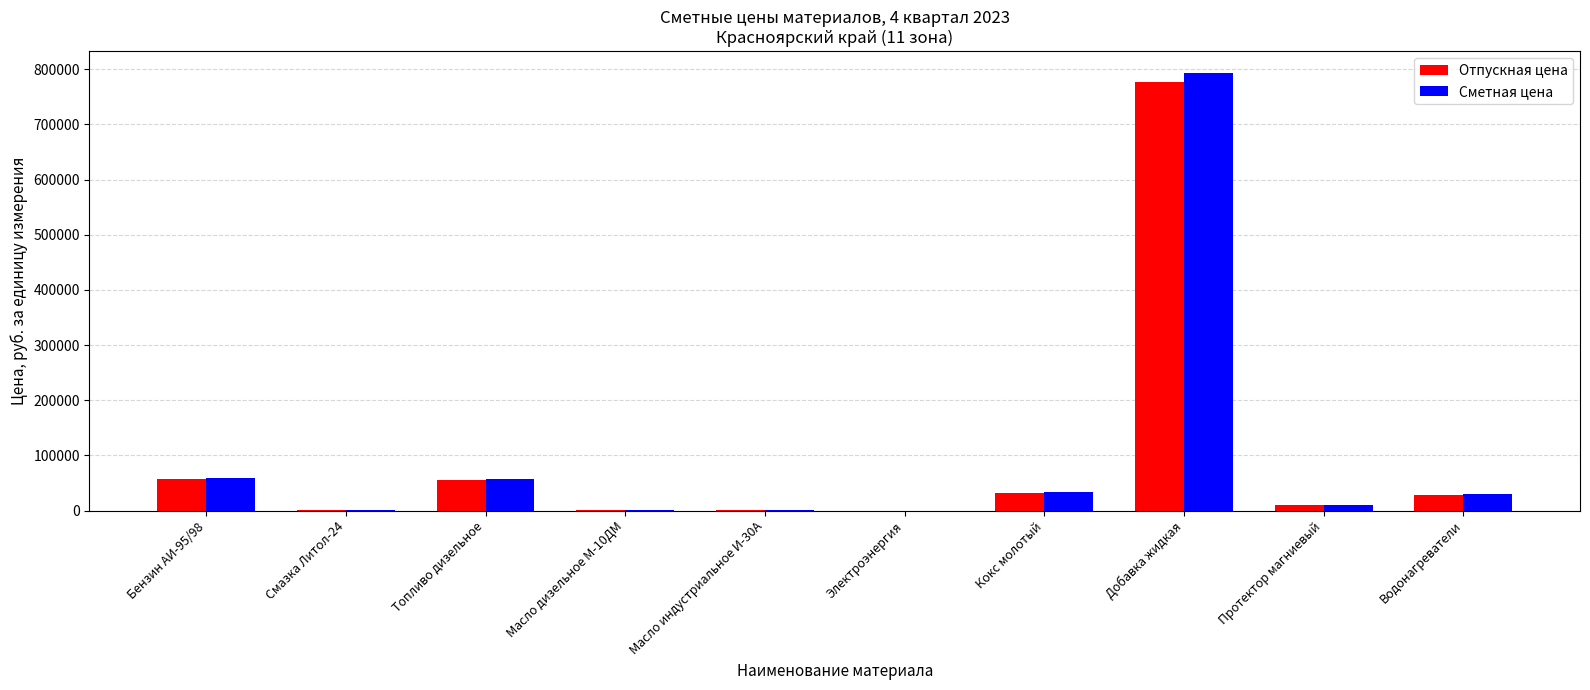

Are the bars horizontal?

No